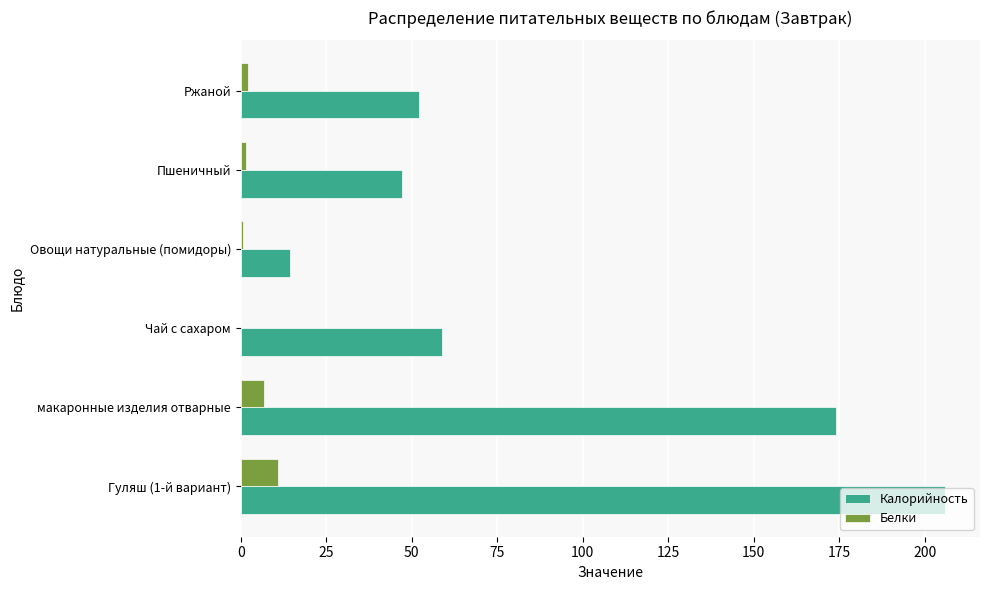

How many categories are shown in the chart?

6